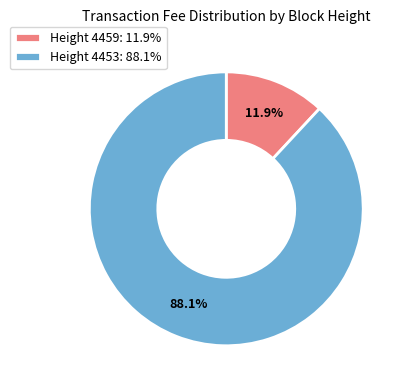

Is there any slice that represents more than half of the pie?

Yes